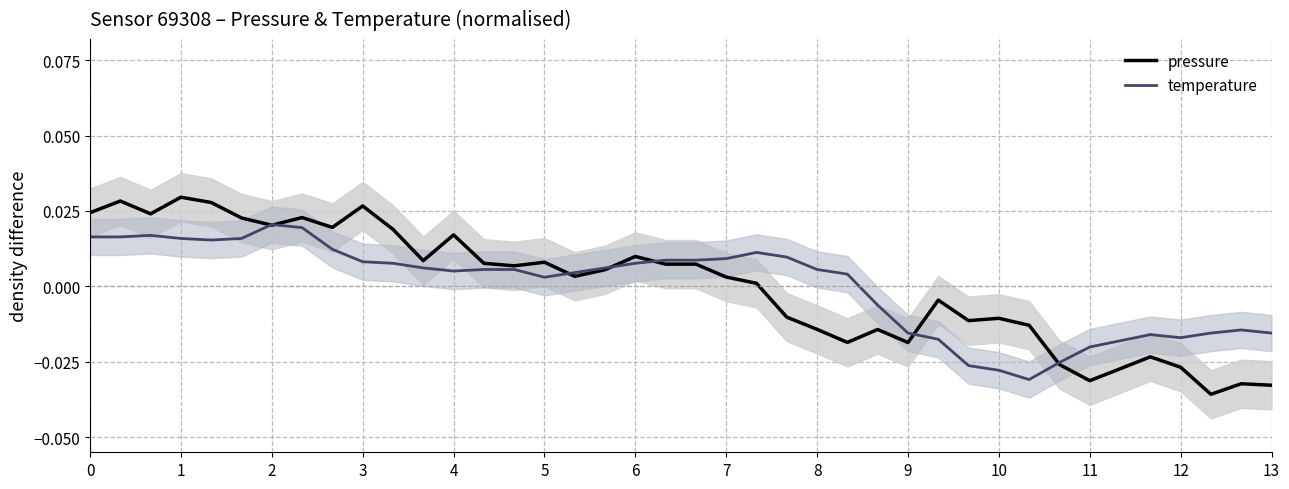

The temperature series shows -0.0 at 28. True or false?

False